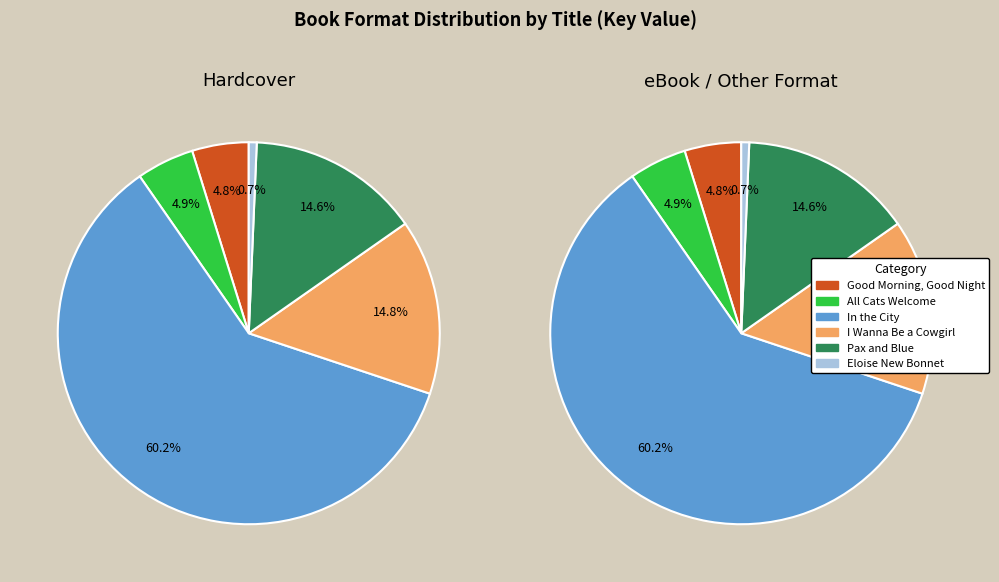

Combined, do 1 and 3 account for over 50%?

No